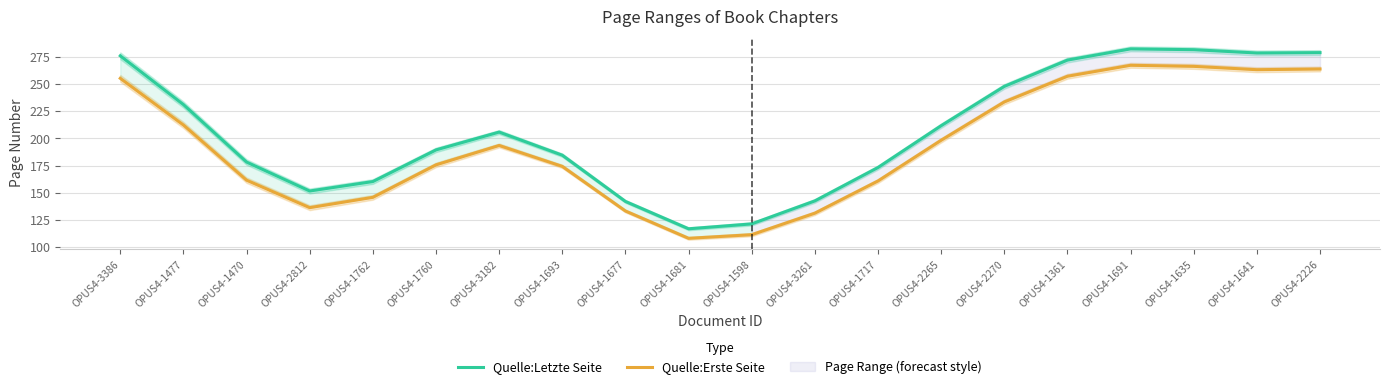

Read the Quelle:Erste Seite value at OPUS4-2812.

136.3